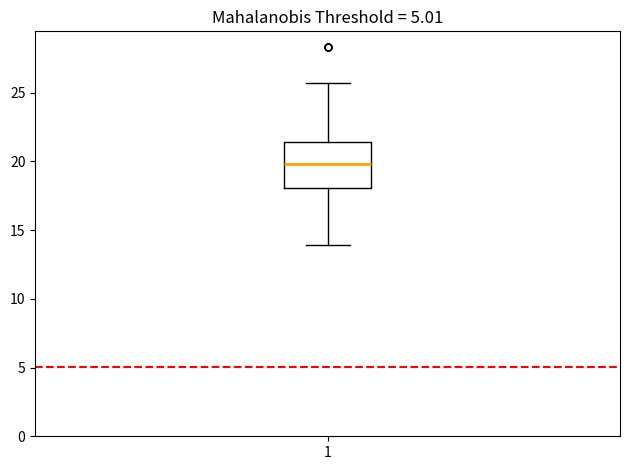

Read this box plot against the y-axis: the position of the median line, the range covered by the box, and the ends of both whiskers. The values are not printed on the chart, so give them approximately, as read against the axis.

median 20.0, box 18.0 to 21.5, whiskers 14.0 to 25.5